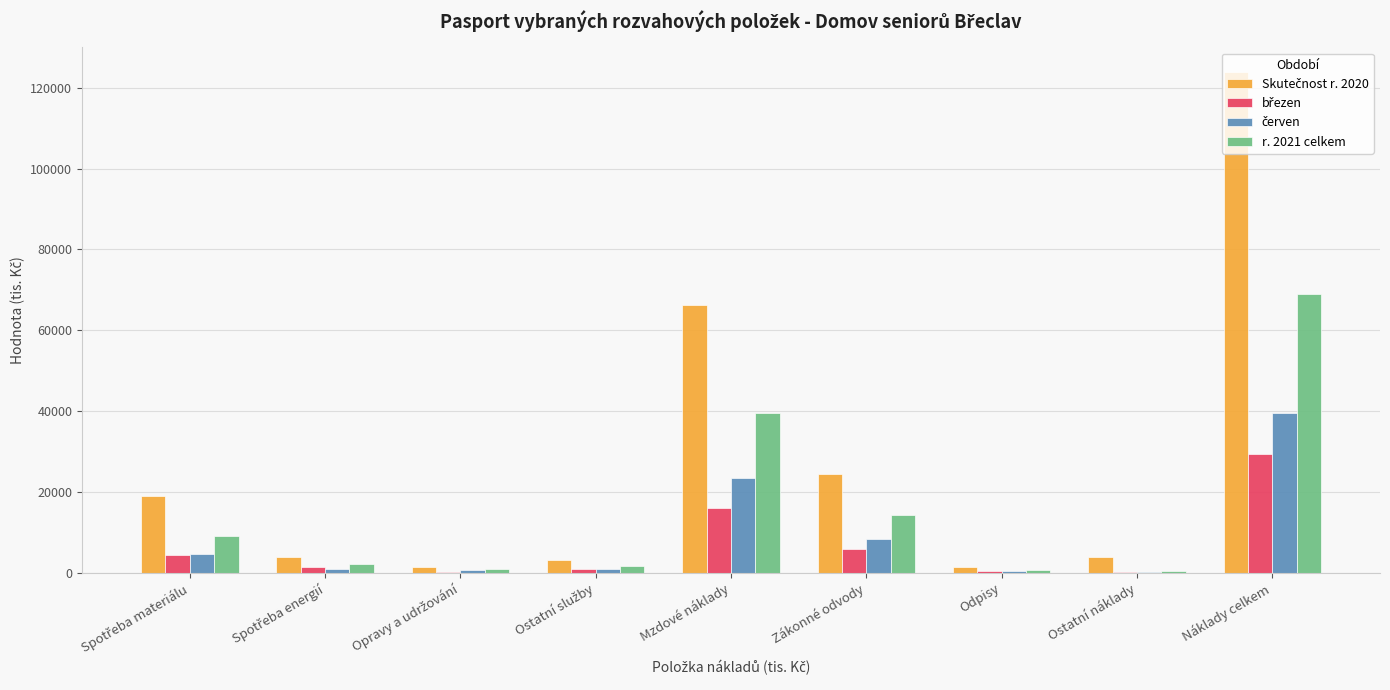

What is the maximum value shown in the chart?

123813